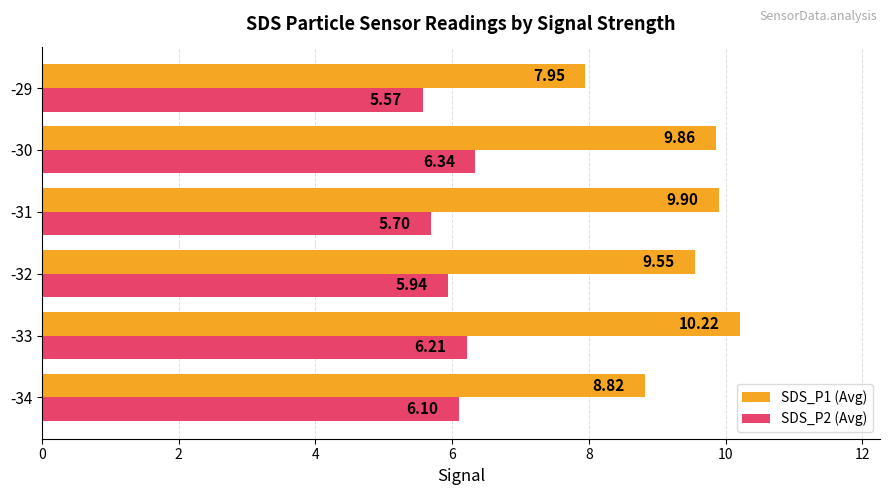

What is the difference between the second highest and second lowest values in the SDS_P2 (Avg) series?

0.5